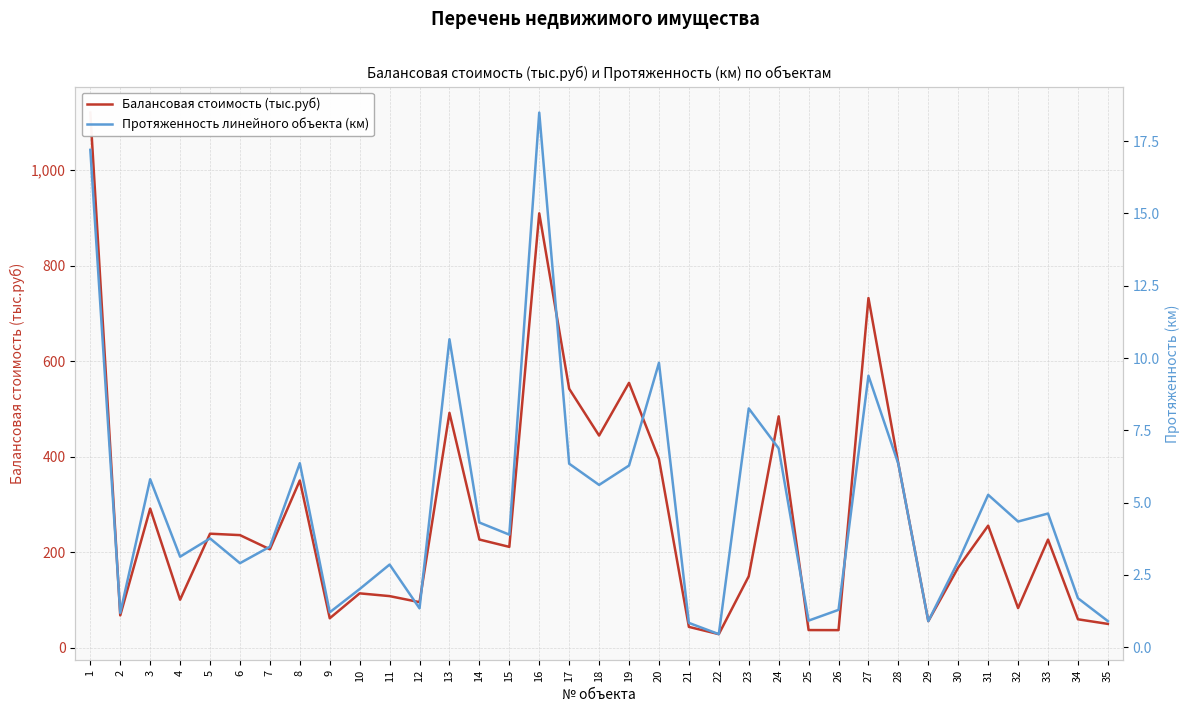

How many values in the Протяженность линейного объекта (км) series are below 3?

14